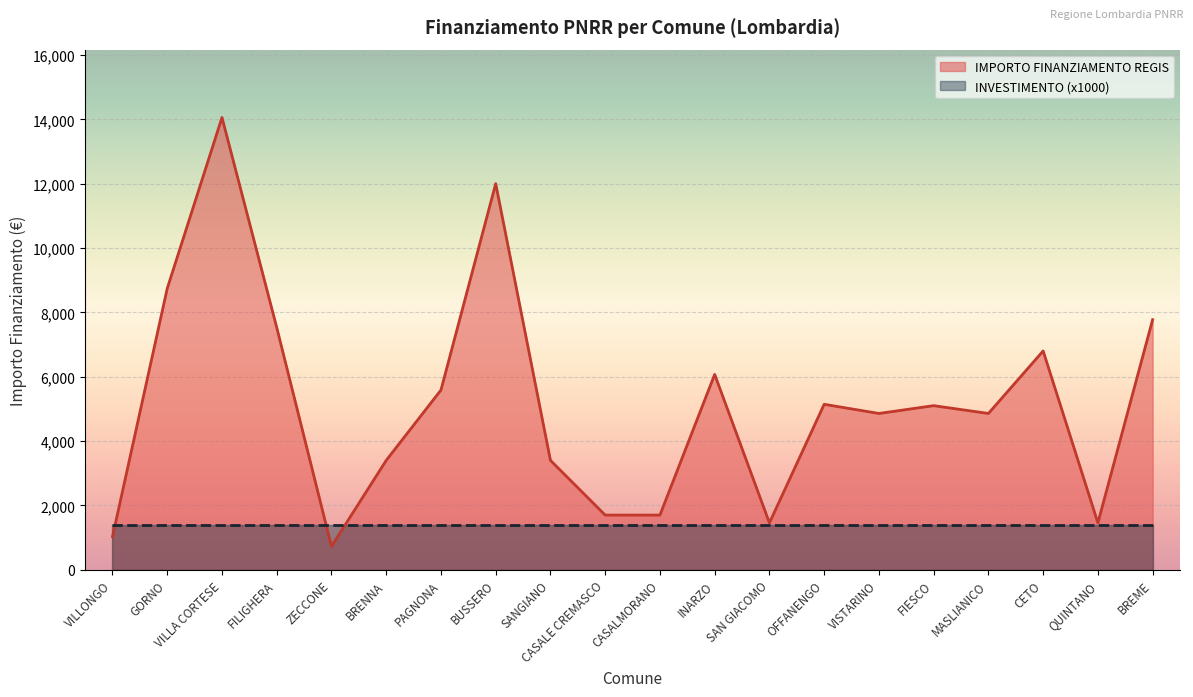

Which has a higher value, FILIGHERA or PAGNONA?

FILIGHERA